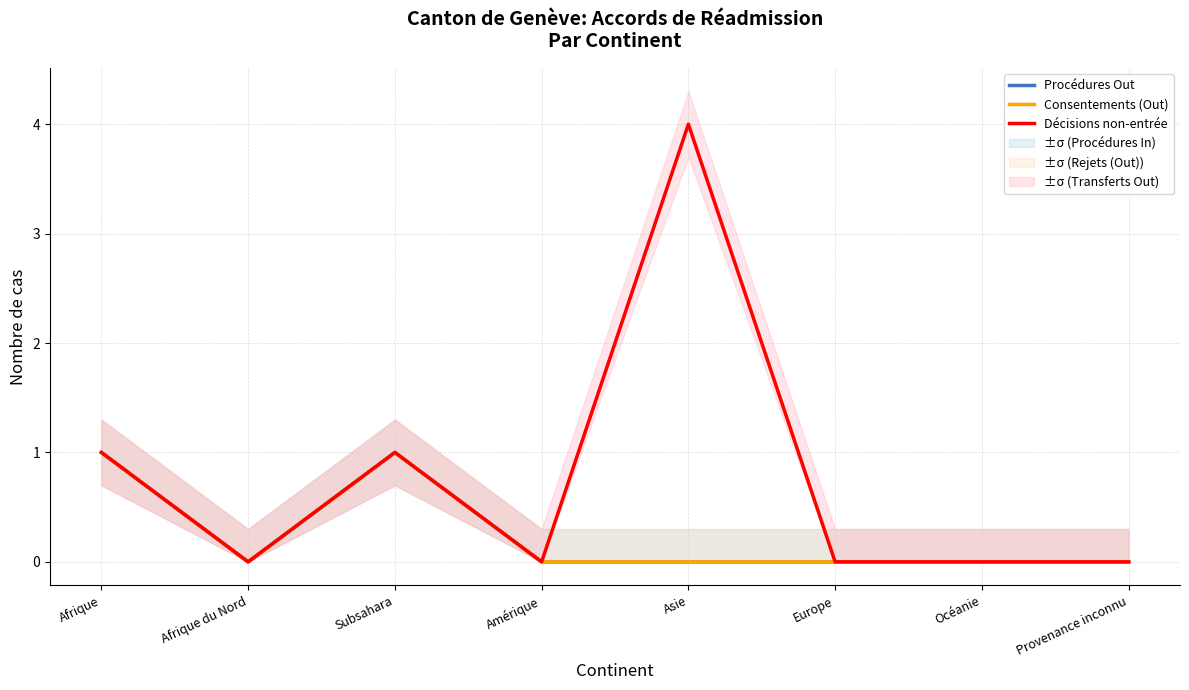

What is the sum of all Consentements (Out) values?

2